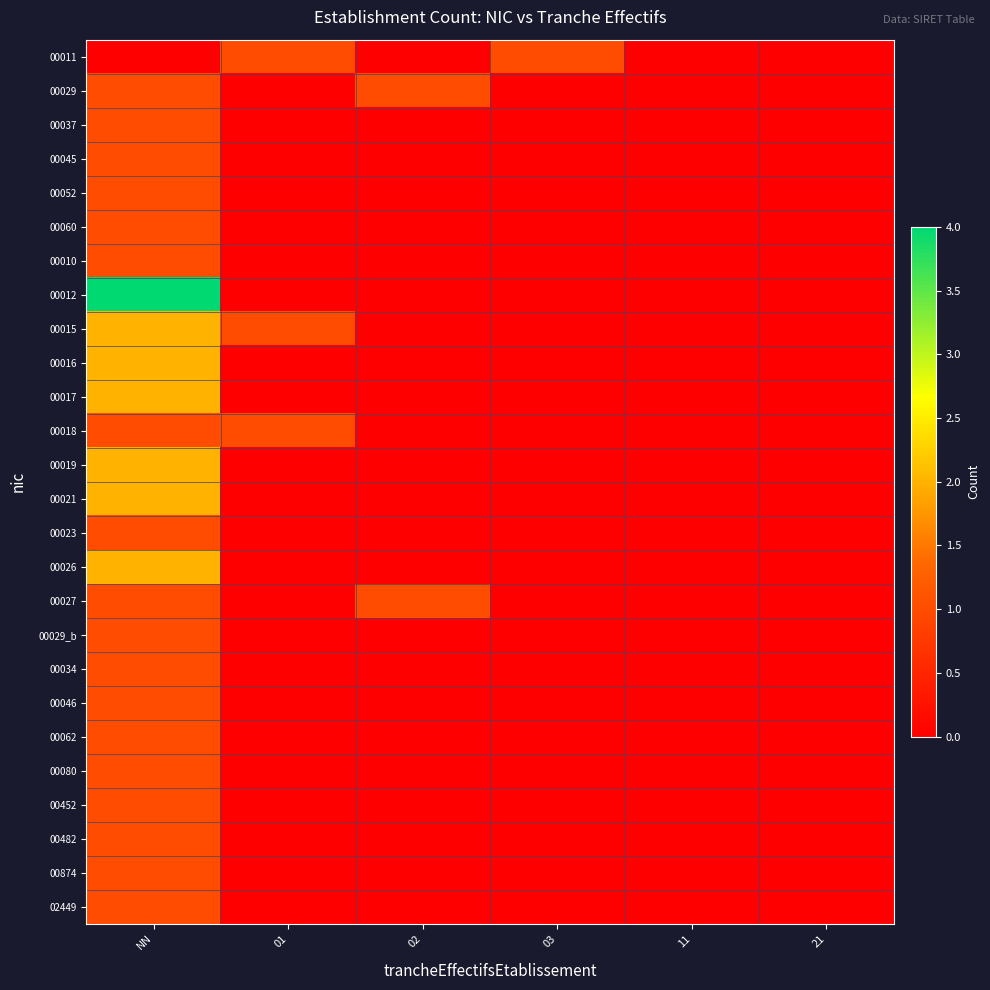

What is the total value across all series at 03?

1